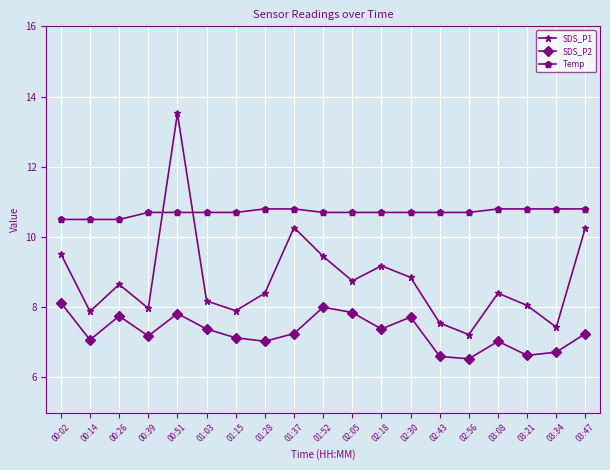

What are all the series names shown in the legend?

SDS_P1, SDS_P2, Temp